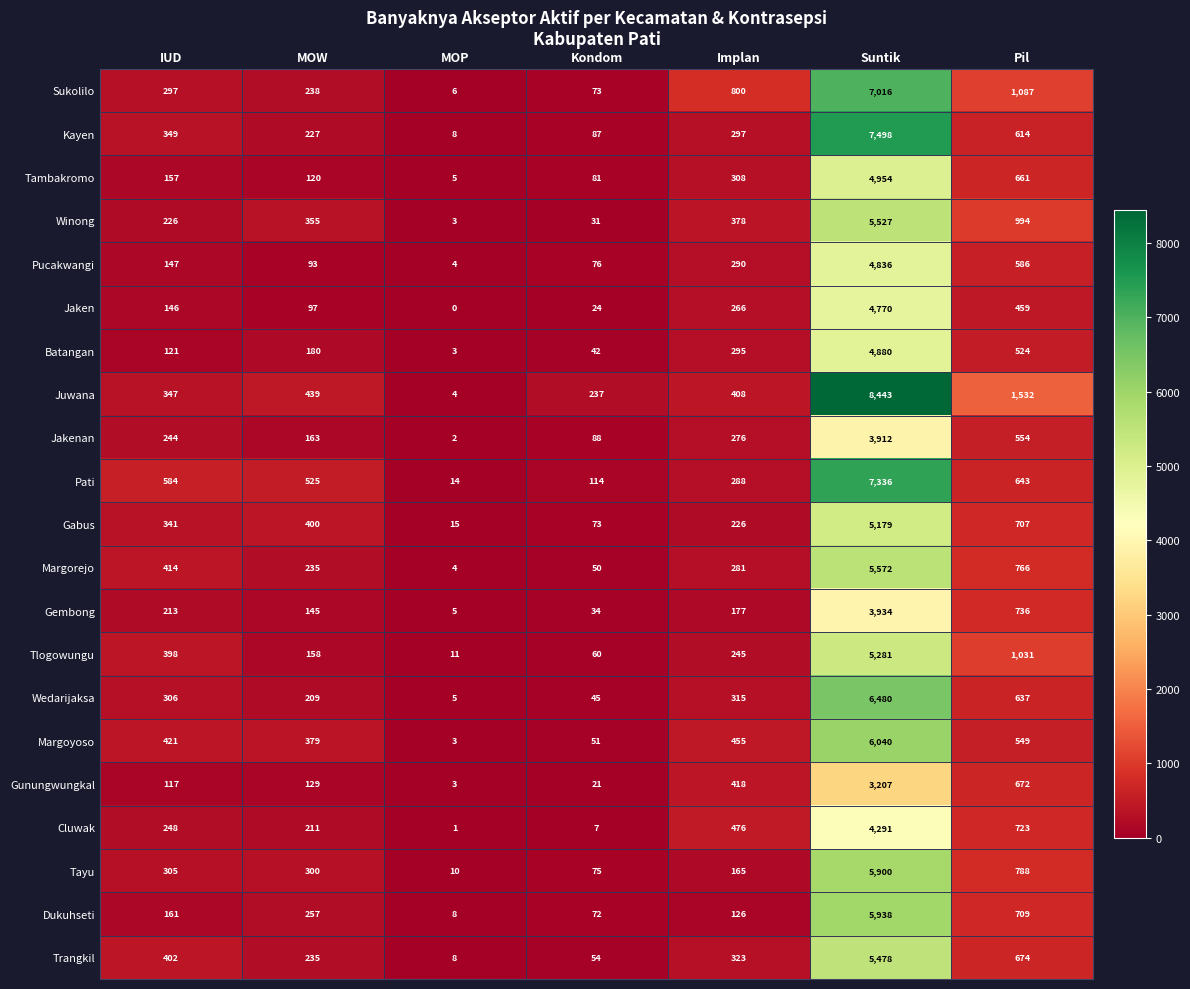

At which category is the sum across all series the highest?

Suntik